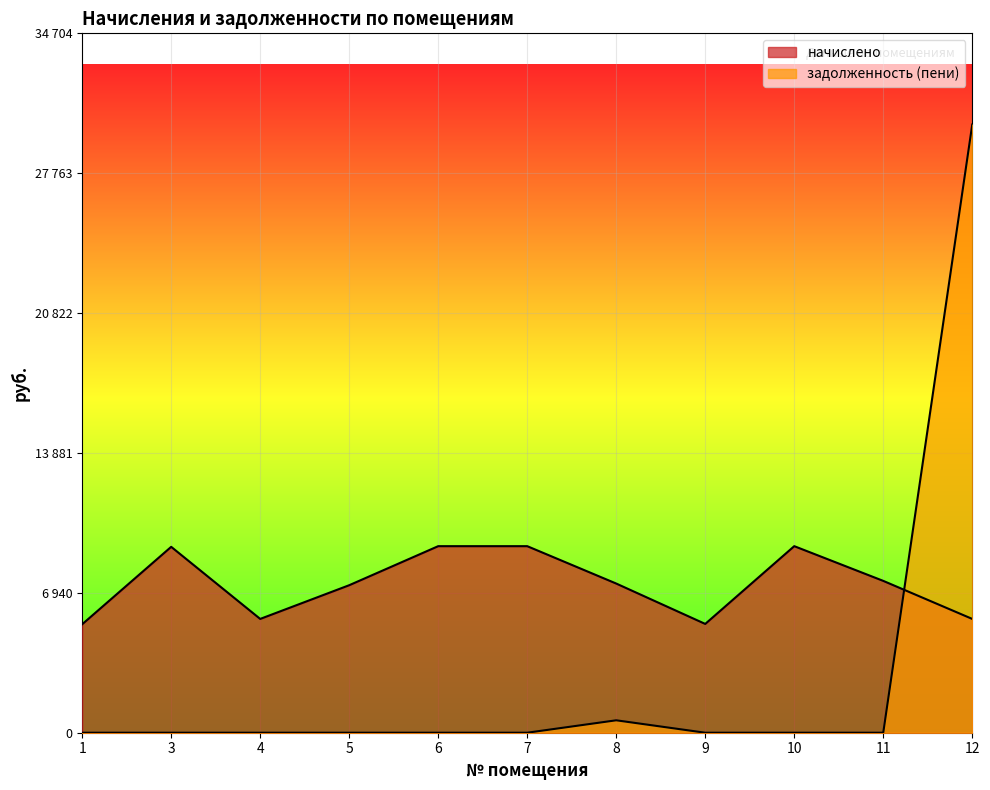

List the series in order of their peak value, highest first.

задолженность (пени), начислено